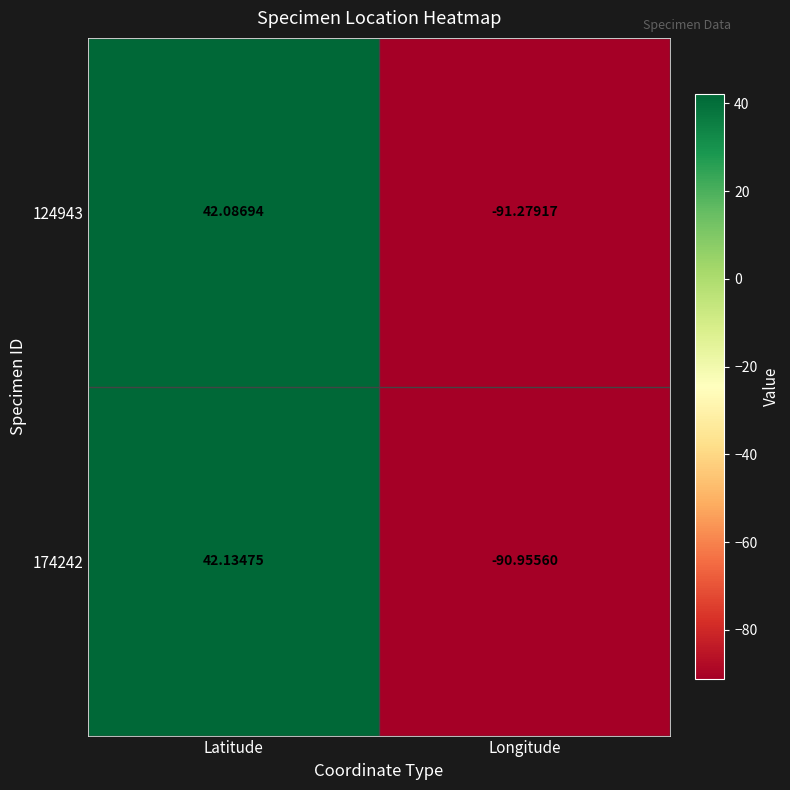

How many values in 124943 are below zero?

1